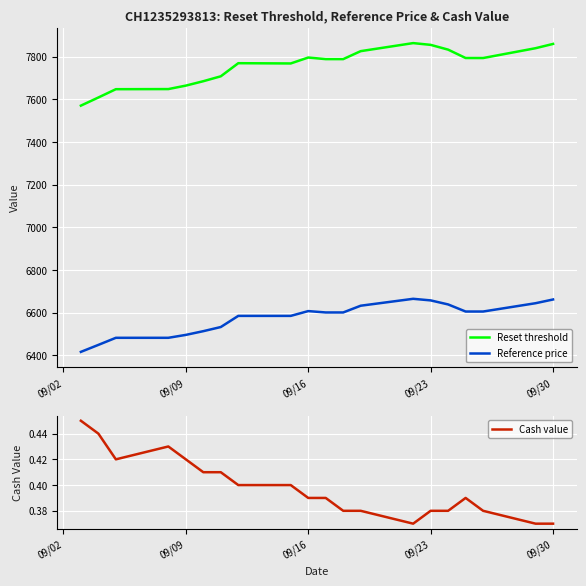

What is the value of the Reset threshold point at the 14th from the left?

7863.4